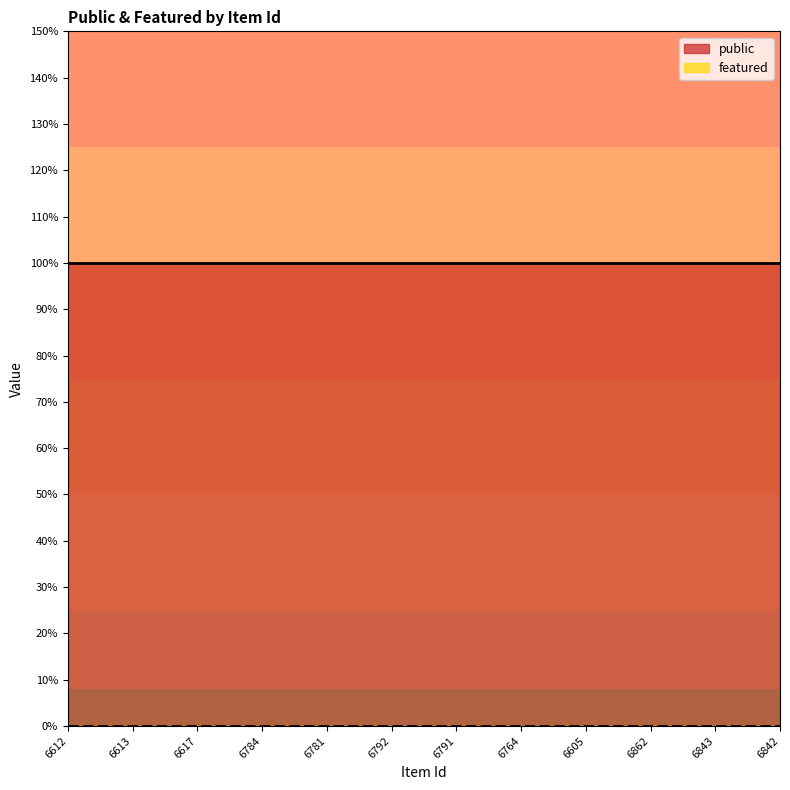

What is the label of the 2nd point from the right?

6843